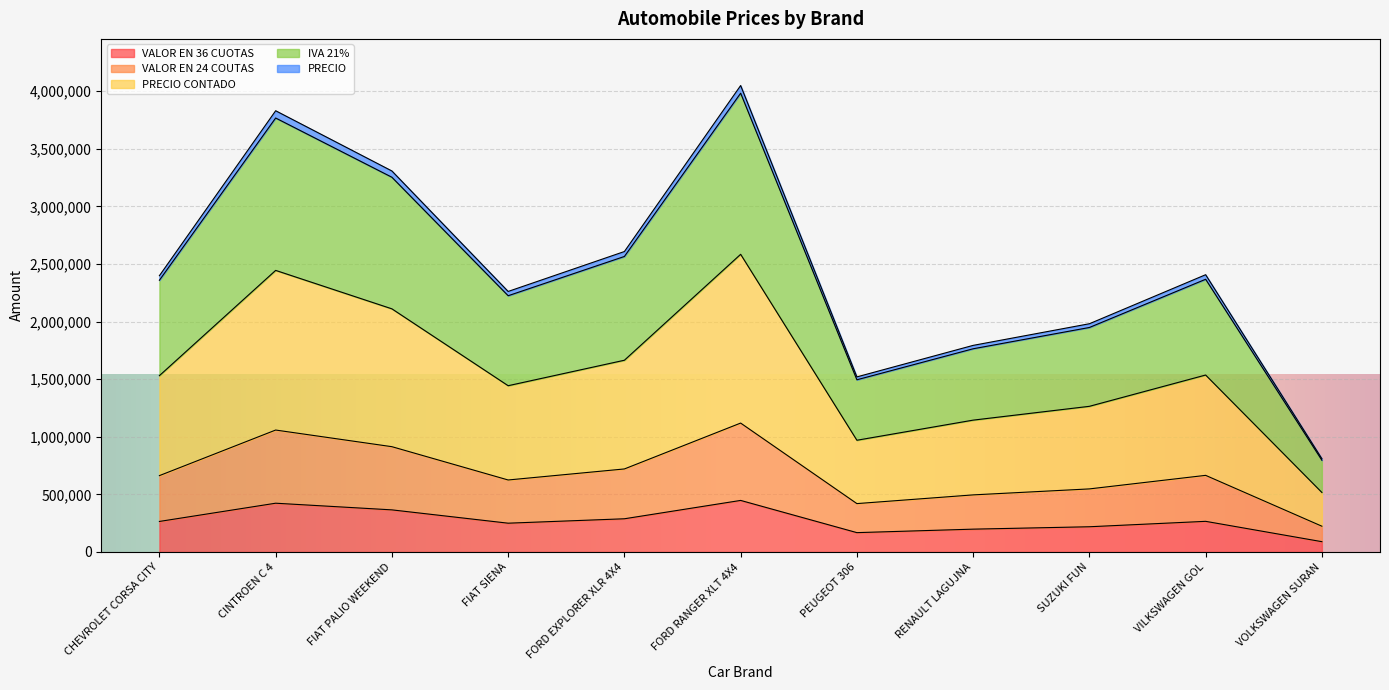

Which category has the lowest value across all series?

VOLKSWAGEN SURAN